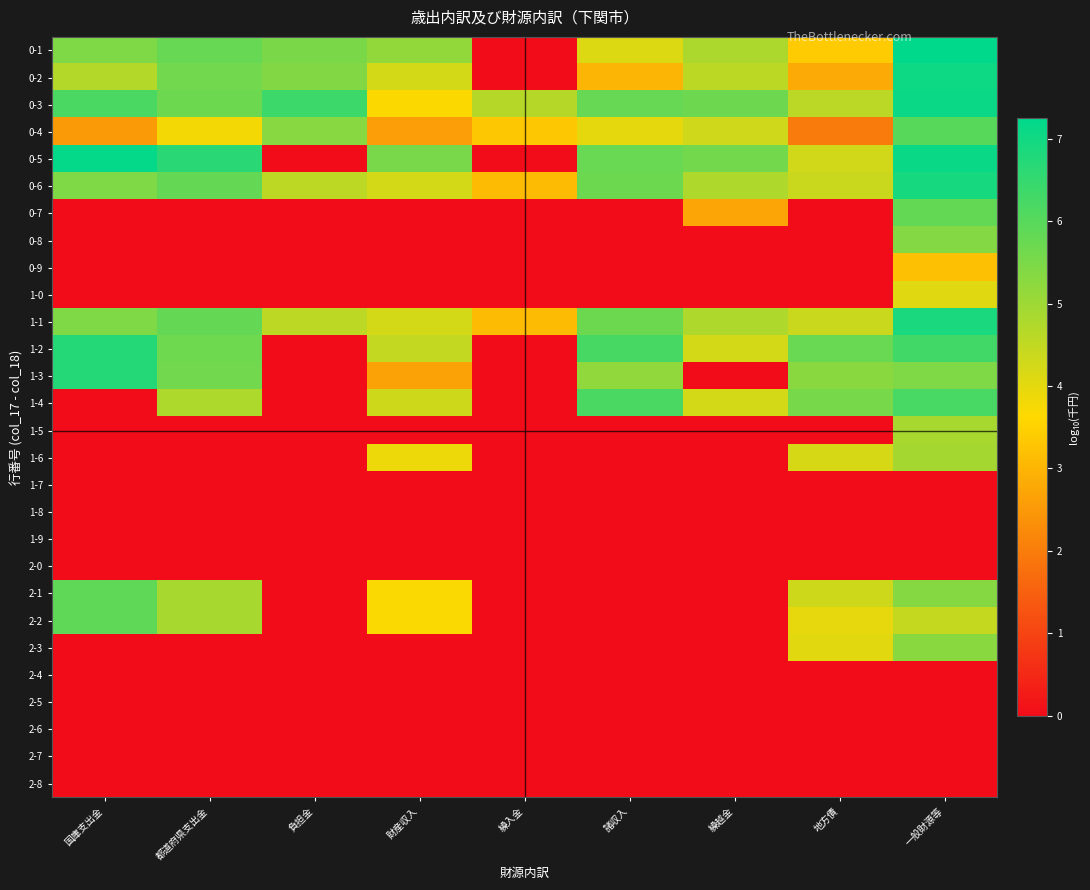

How many data points does each series have?

9